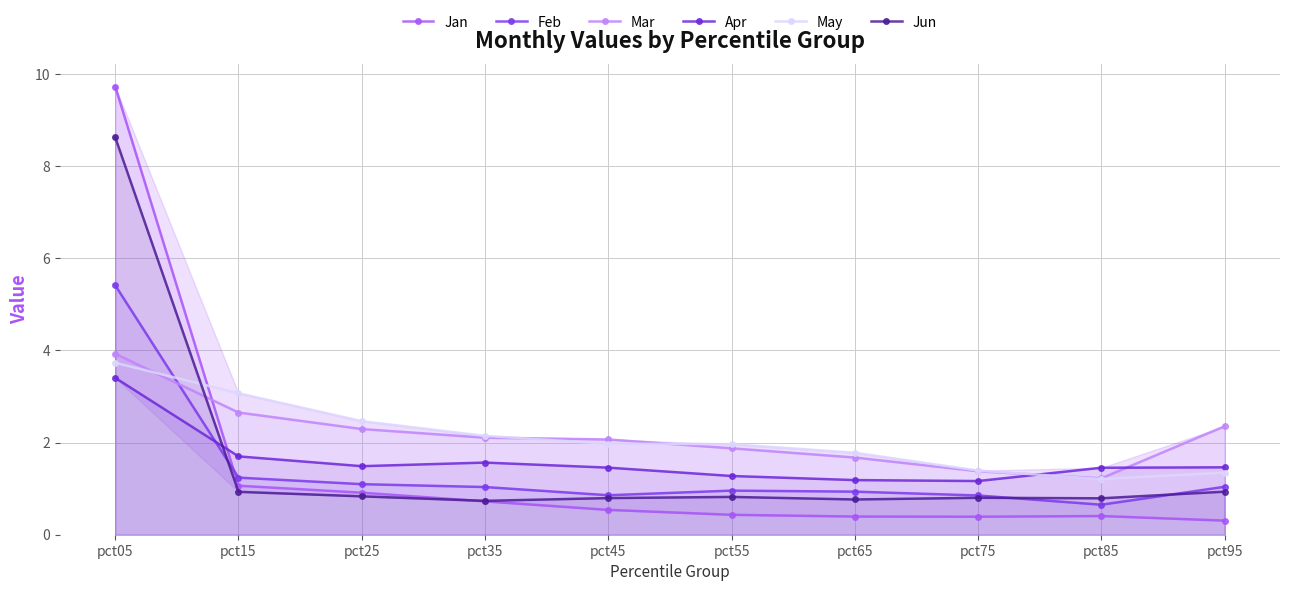

True or false: Jun and Apr intersect in this chart.

True